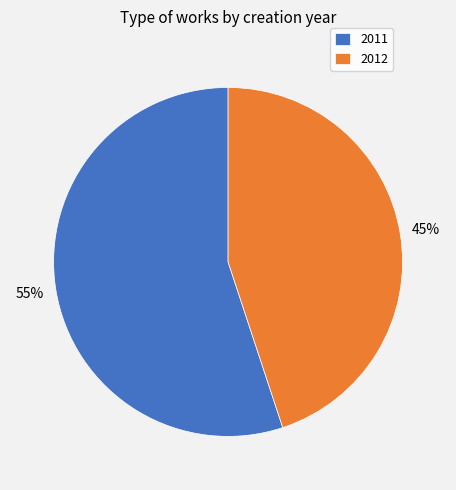

Is the sum of 2012 and 2011 greater than half?

Yes